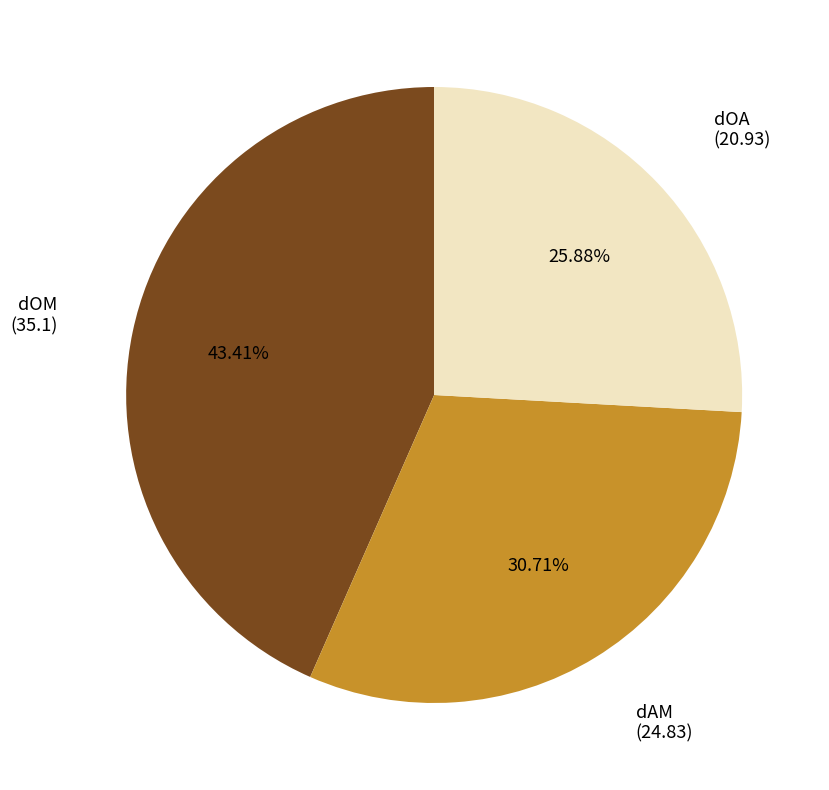

Does any single category account for the majority?

No